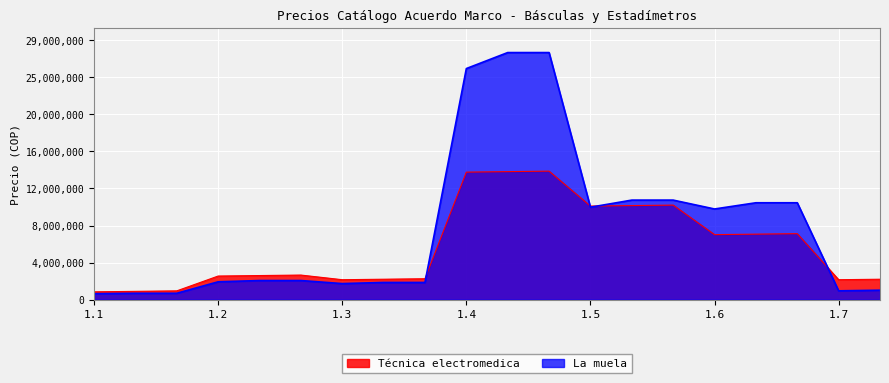

At which category is the sum across all series the highest?

C1_Z3_1.4